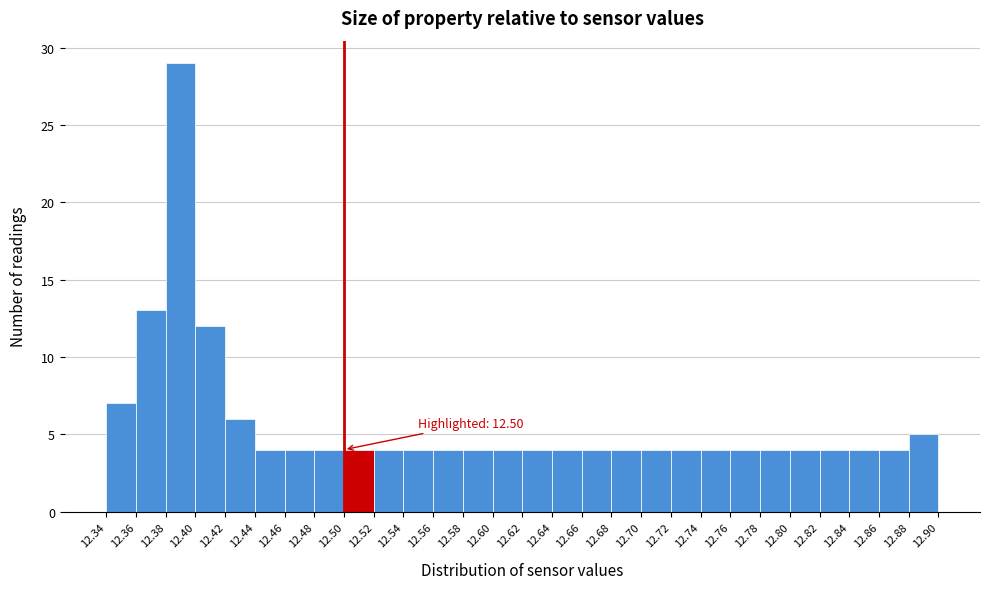

Over which range of the x-axis is the bar tallest?

12.38 to 12.40